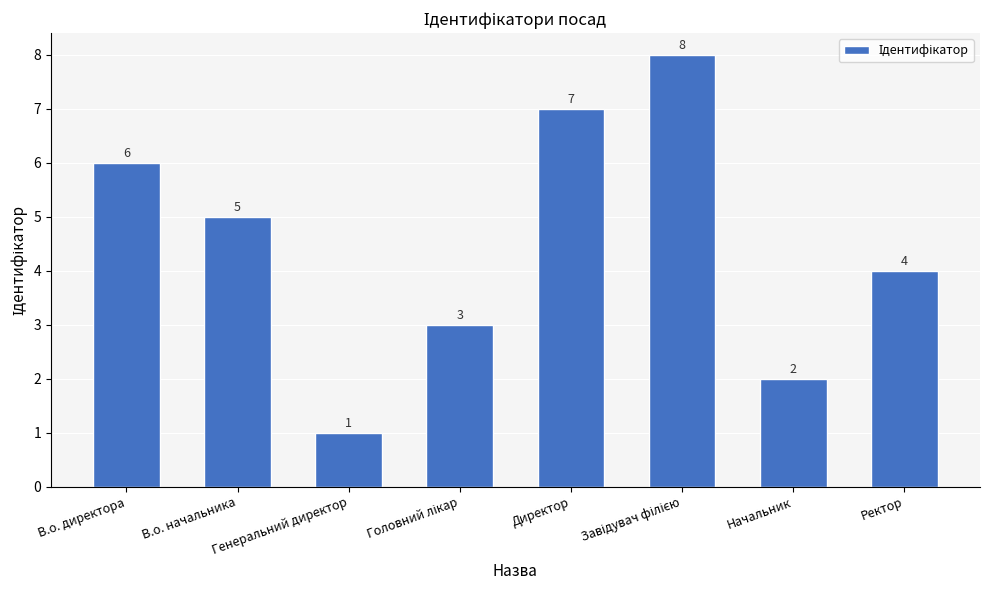

What is the difference between the values at Начальник and В.о. директора?

4